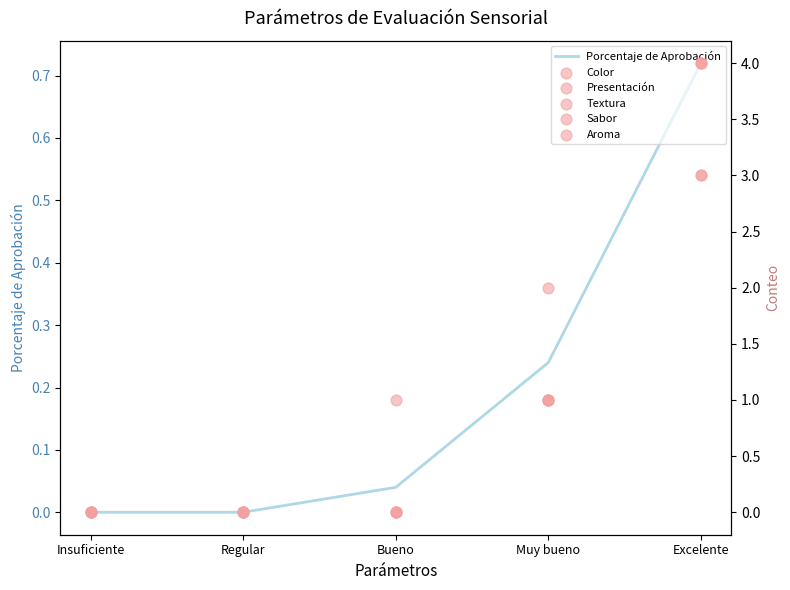

At how many categories does at least one series exceed 1?

2